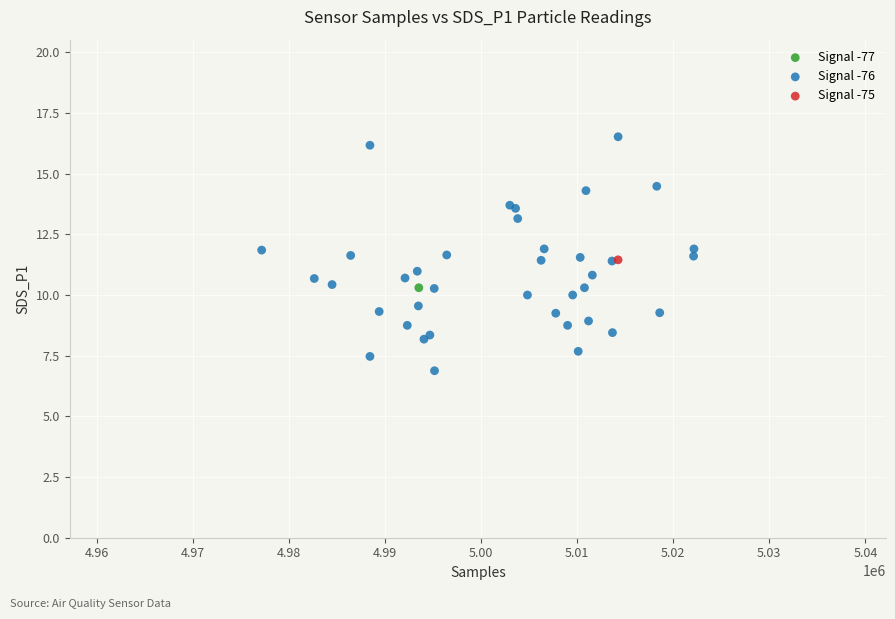

What are all the series names shown in the legend?

Signal -77, Signal -76, Signal -75